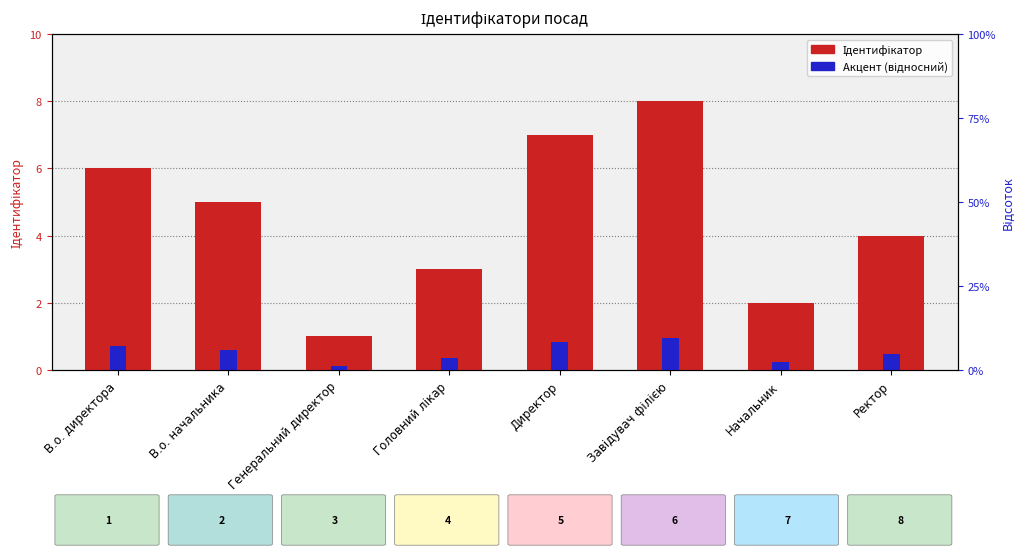

What is the difference between the maximum and minimum values in the Ідентифікатор series?

7.0